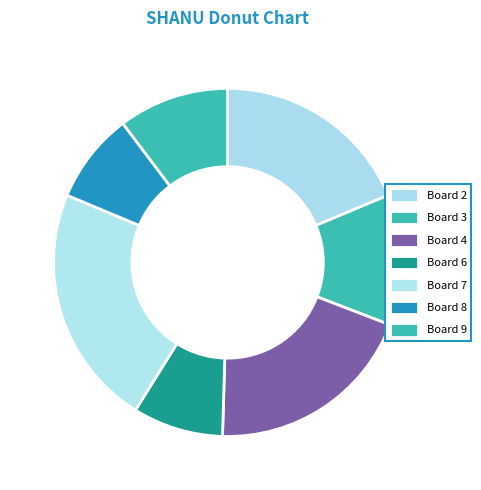

To the nearest percent, what is the difference between the Board 9 and Board 4 slice percentages?

9%